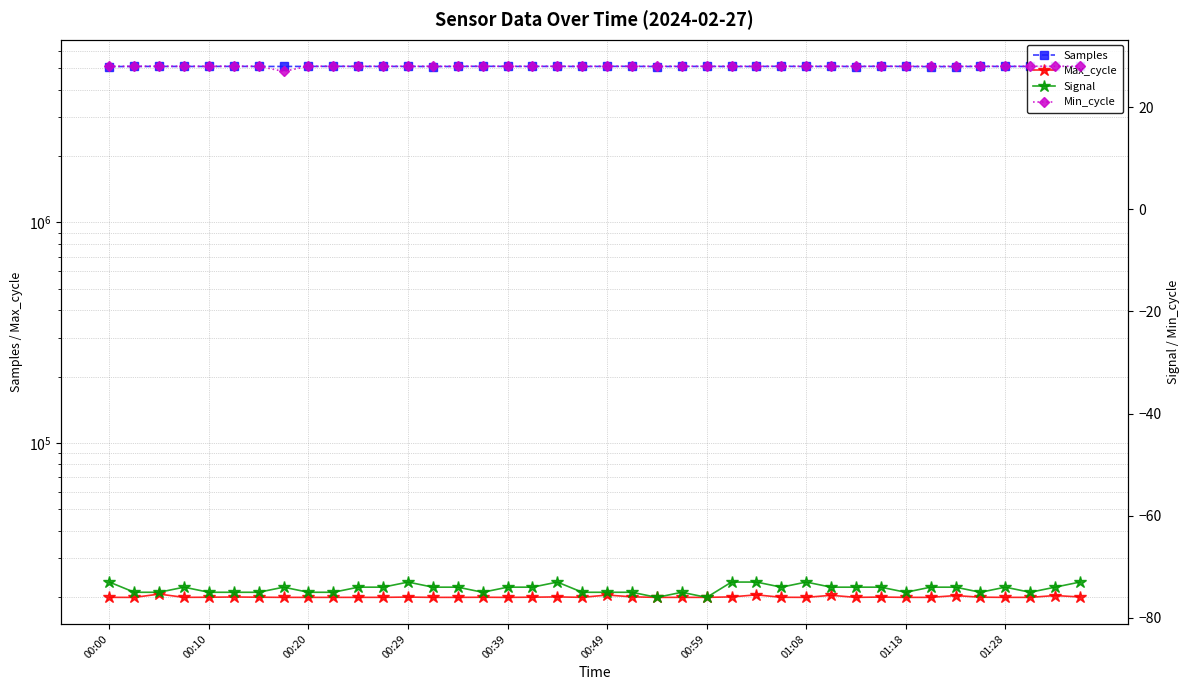

Between 20 and 31, which is larger?

31